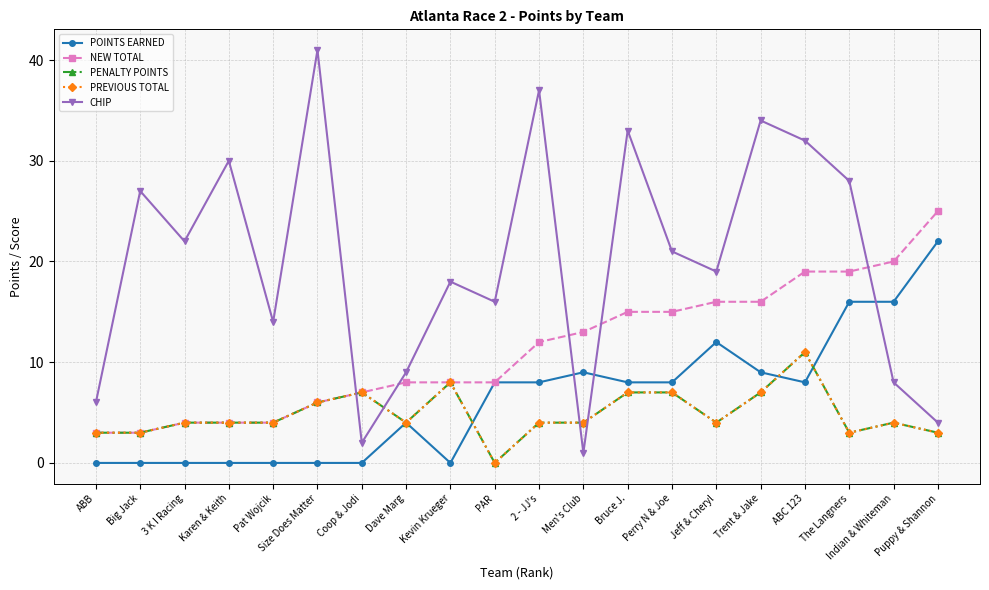

What position from the right is Perry N & Joe?

7